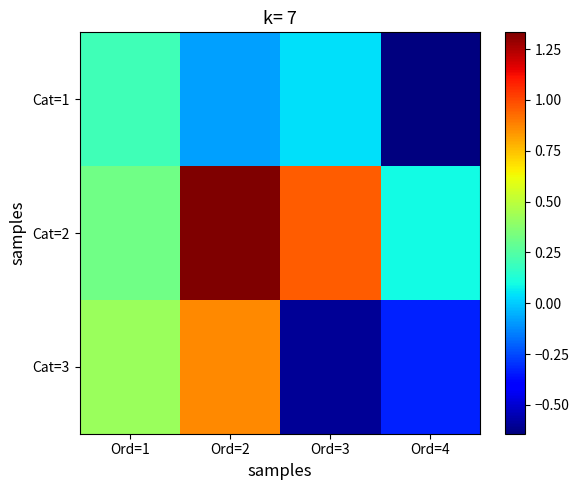

Reading right to left, what are all the values shown in this chart?

Cat=1: Ord=4=-0.6	Ord=3=0.0	Ord=2=-0.1	Ord=1=0.2
Cat=2: Ord=4=0.1	Ord=3=1.0	Ord=2=1.3	Ord=1=0.3
Cat=3: Ord=4=-0.3	Ord=3=-0.6	Ord=2=0.9	Ord=1=0.4